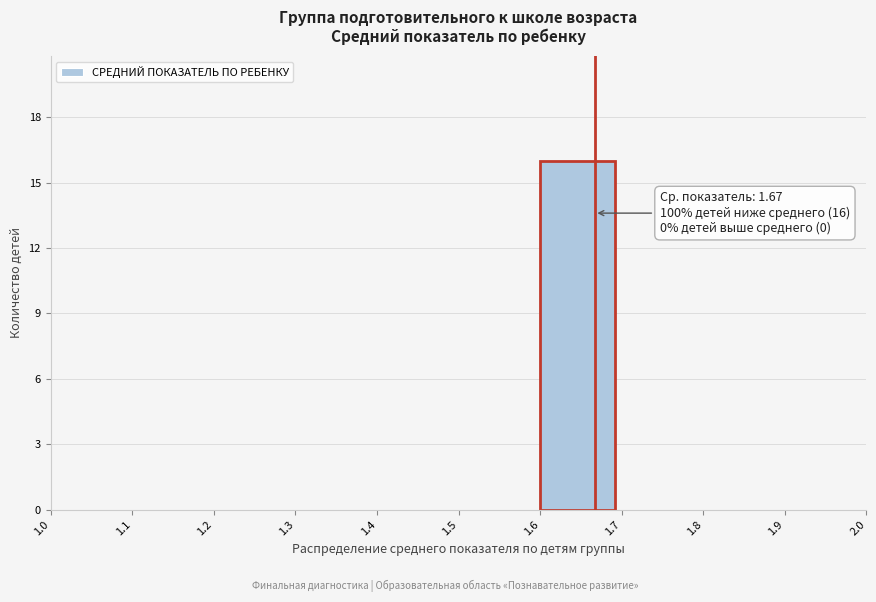

Over which range of the x-axis is the bar tallest?

1.6 to 1.7